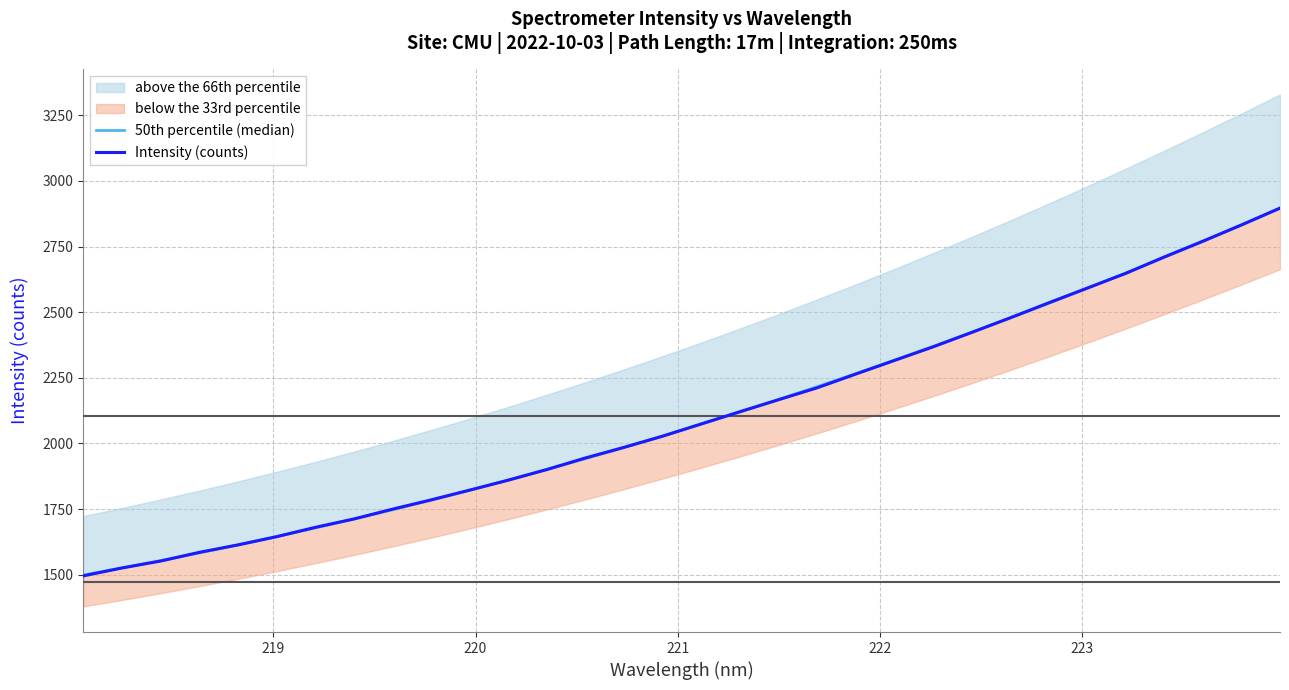

What is the lowest value of the Intensity (counts) series?

1495.2